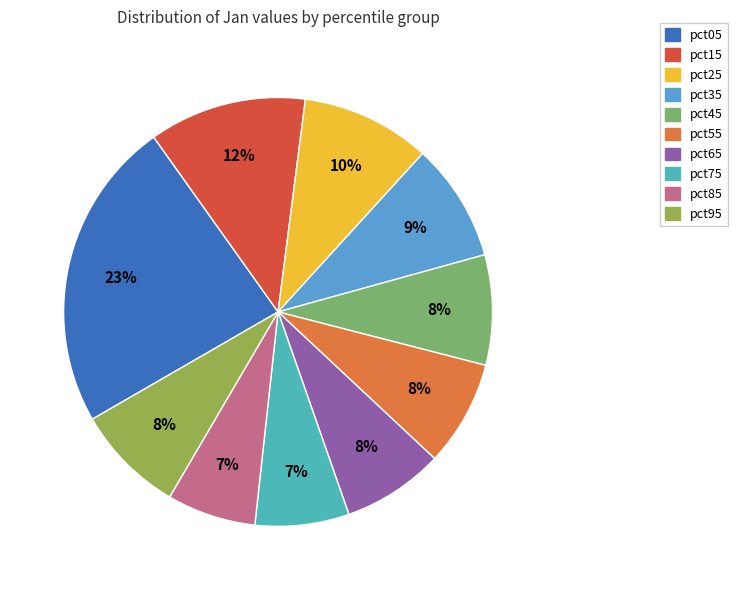

Is there a majority slice in this chart?

No